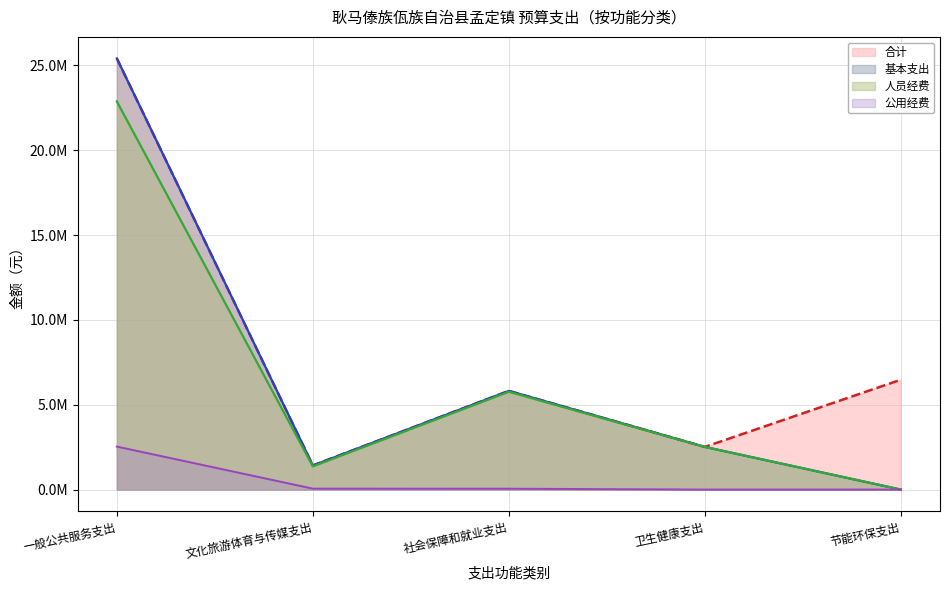

True or false: 公用经费 has more than 2 points higher than both neighbors.

False